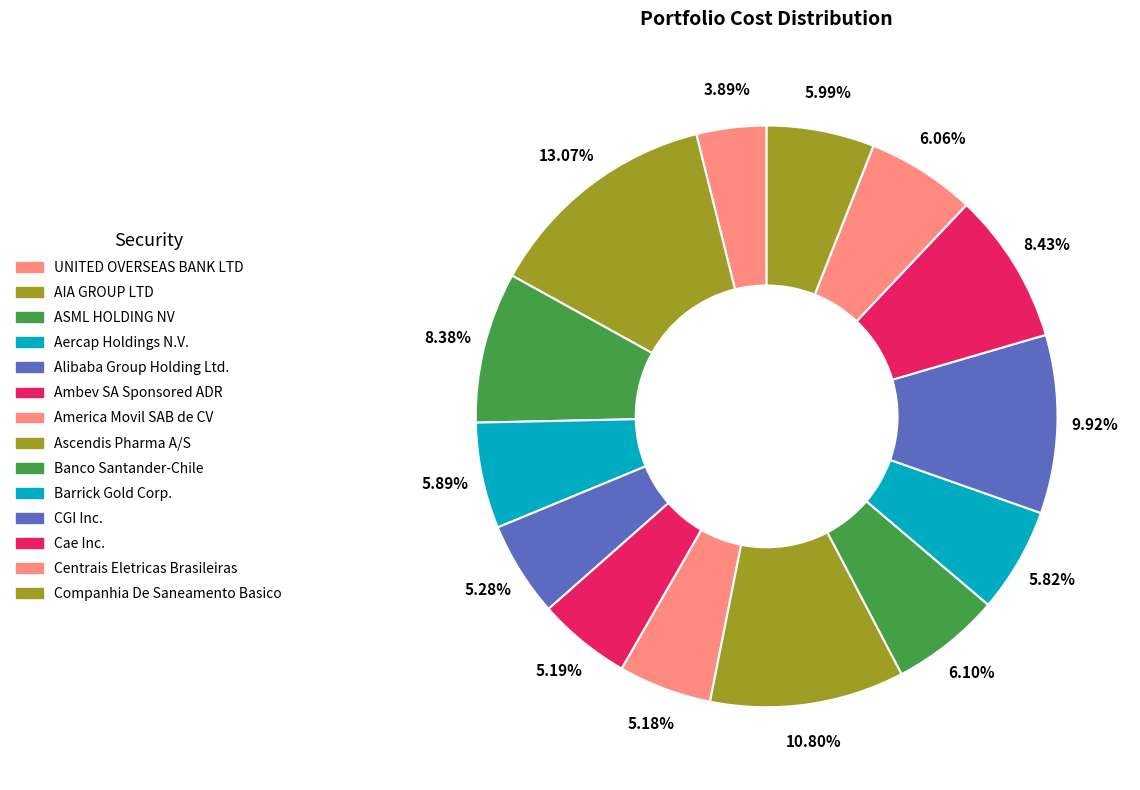

The Banco Santander-Chile slice represents 6% of the pie. True or false?

True